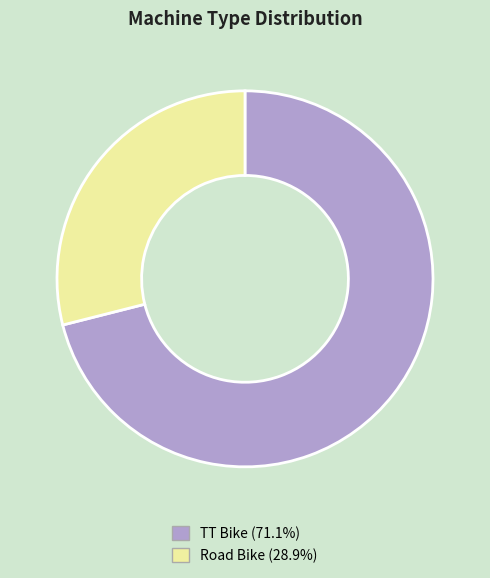

Rank the categories by value from highest to lowest.

TT Bike, Road Bike